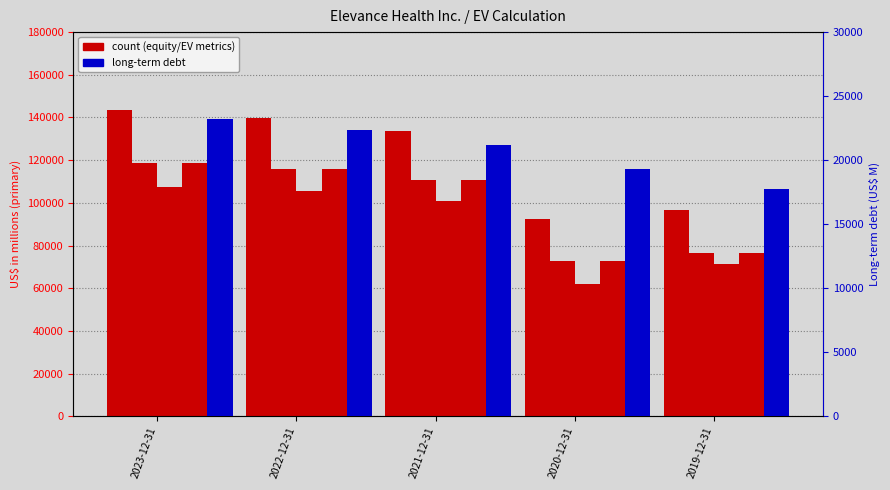

The Total equity and debt series shows 133756 at 2021-12-31. True or false?

True